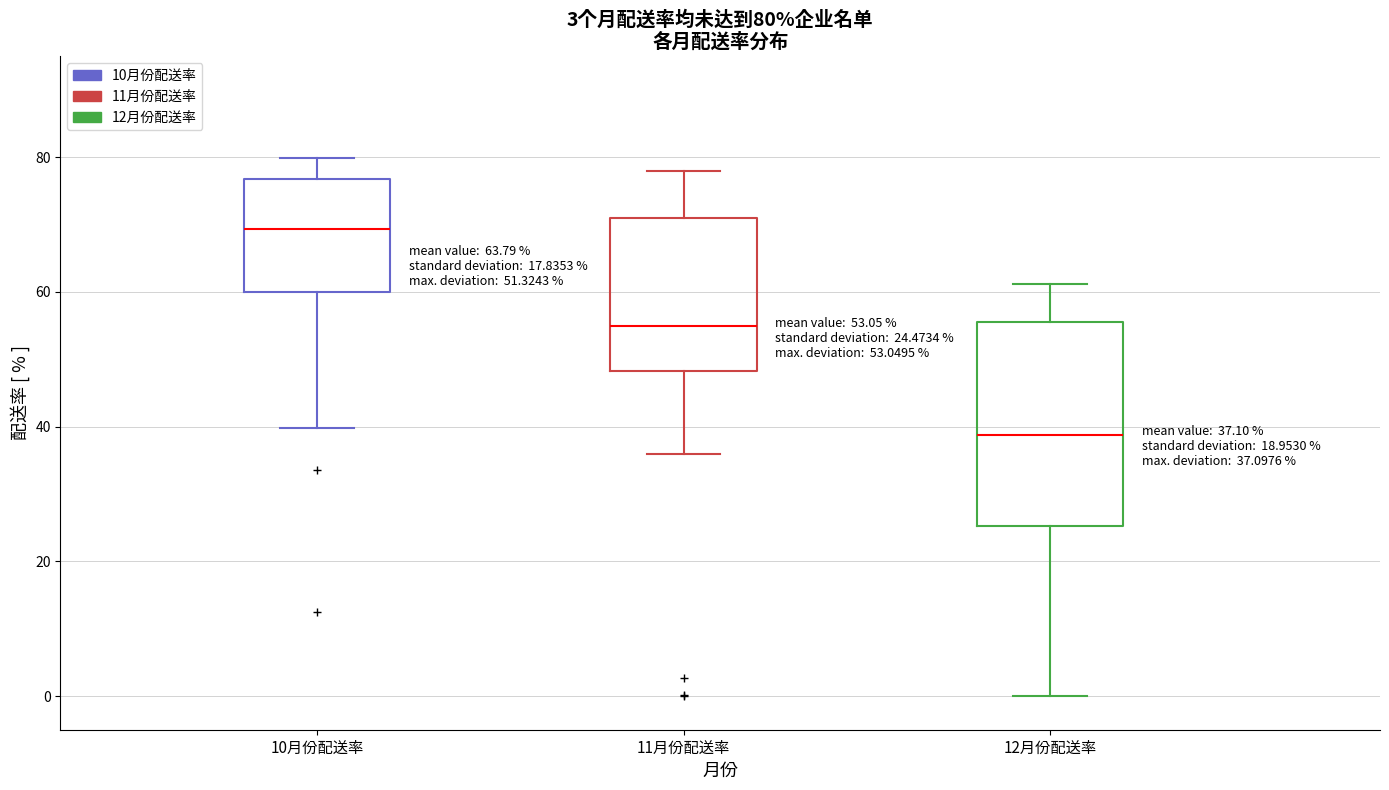

Which box has the lowest median line?

12月份配送率